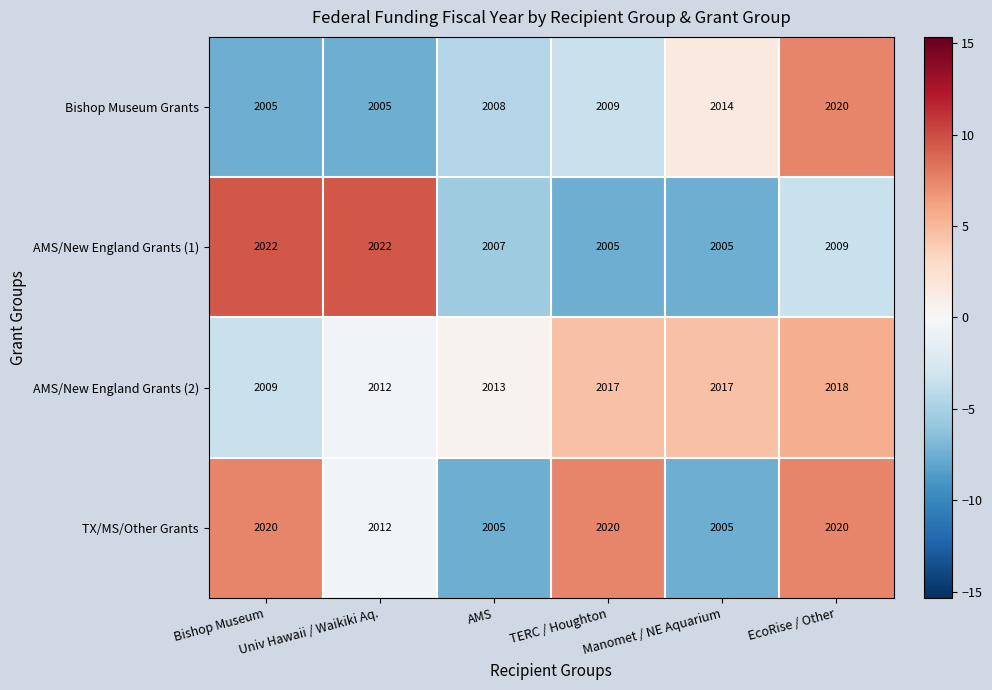

What is the difference between the maximum and minimum values in the TX/MS/Other Grants series?

15